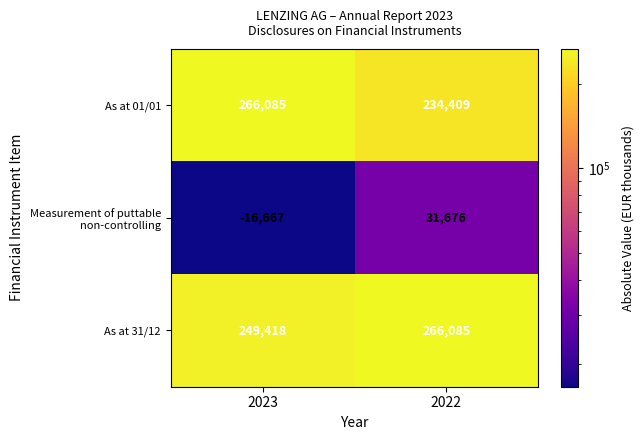

What is the smallest value displayed?

-16667